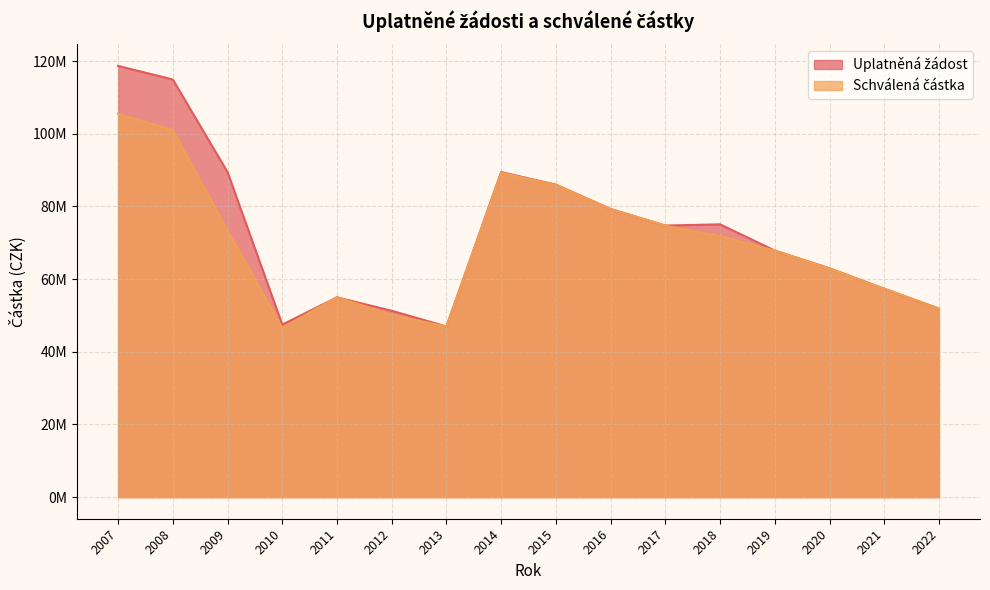

What is the minimum value shown in the chart?

46582341